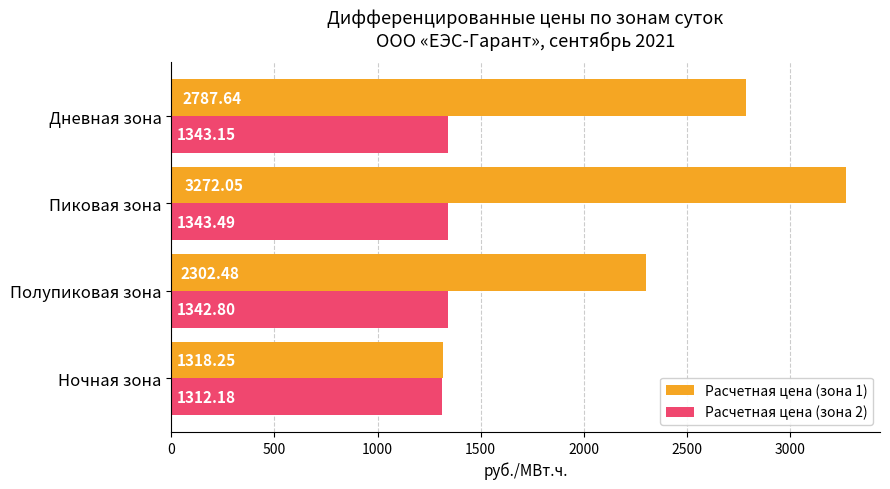

What is the sum of all Расчетная цена (зона 1) values?

9680.4